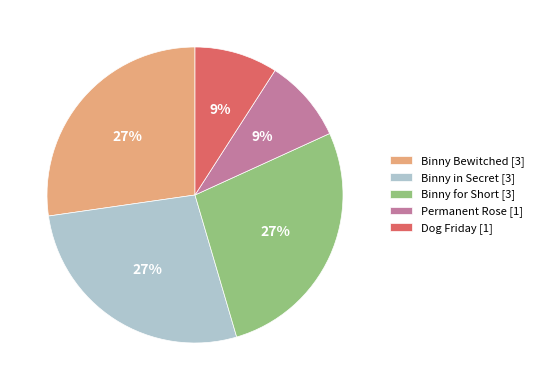

Which has a higher value, Permanent Rose [1] or Binny for Short [3]?

Binny for Short [3]